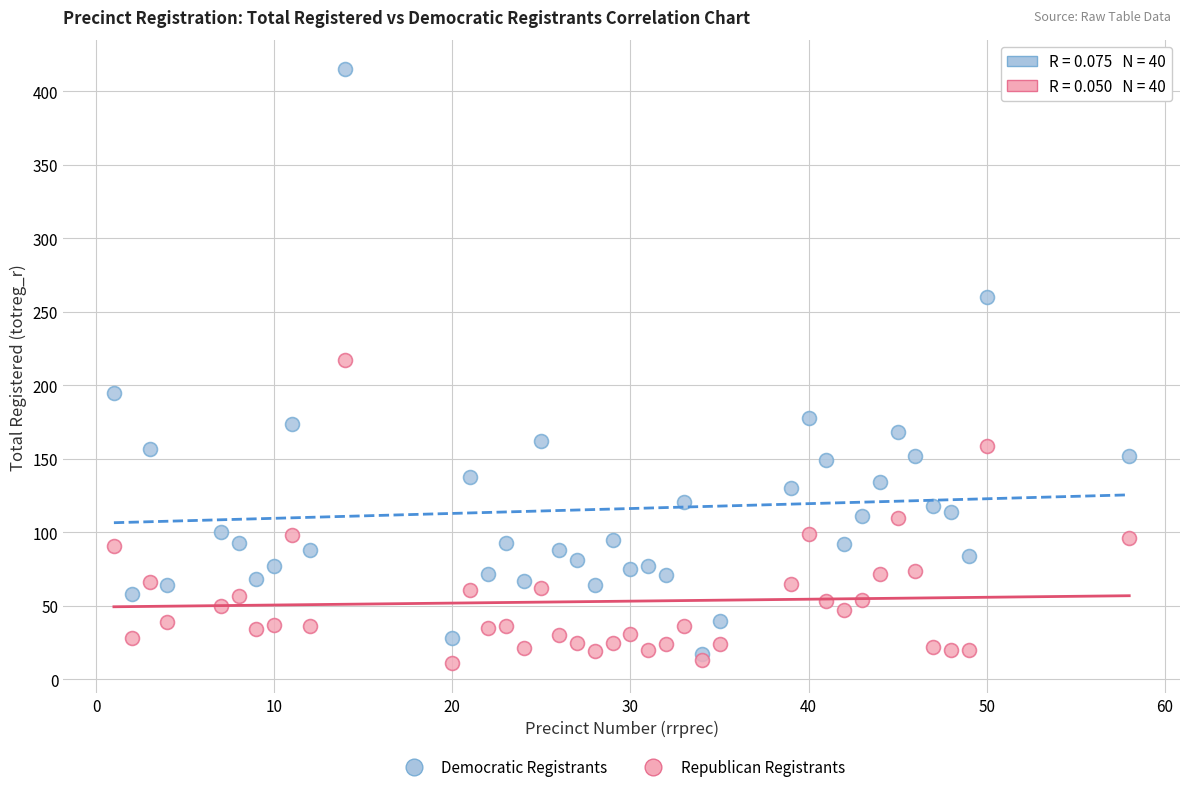

Which series reaches the maximum Y coordinate?

Democratic Registrants